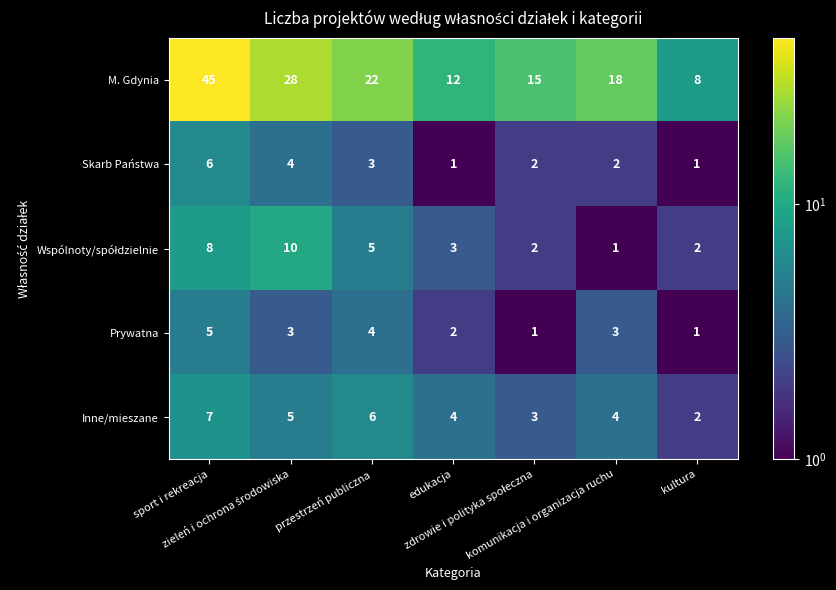

What is the highest value of the M. Gdynia series?

45